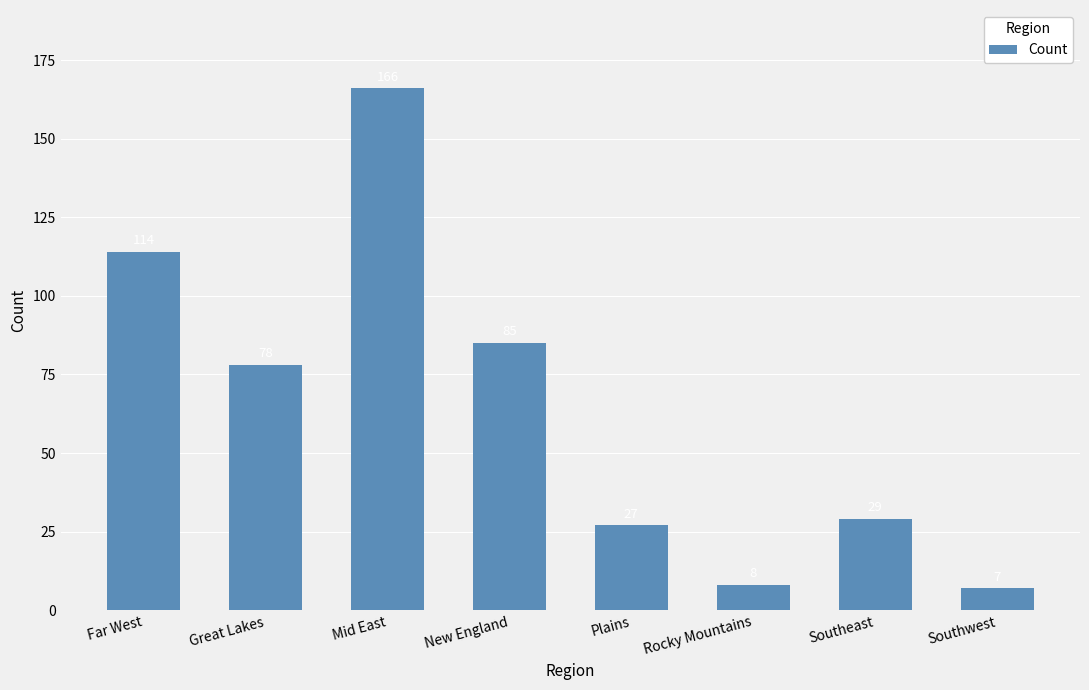

How many values are below 78?

4